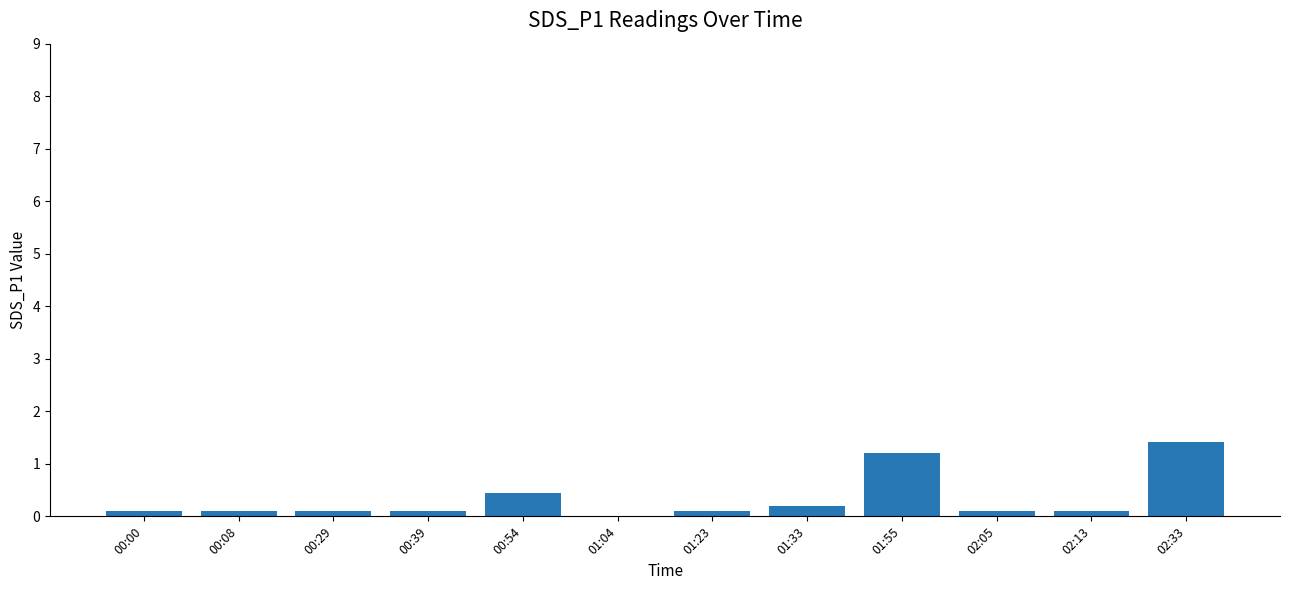

Read the value at 01:55.

1.2